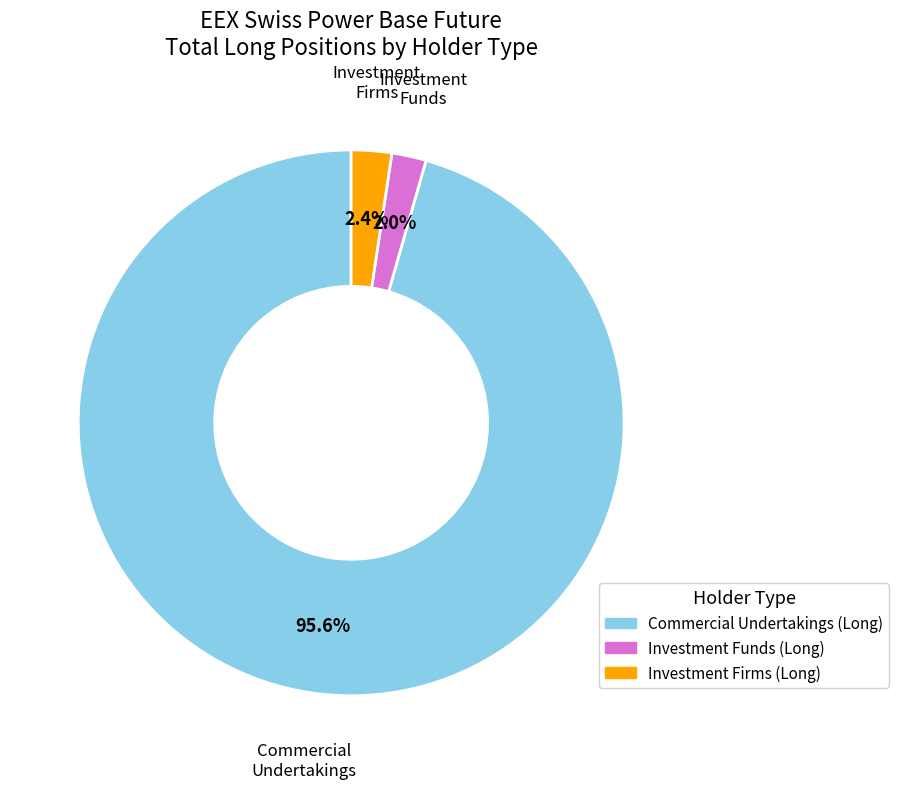

To the nearest percent, what is the difference between the Commercial Undertakings (Long) and Investment Firms (Long) slice percentages?

93%